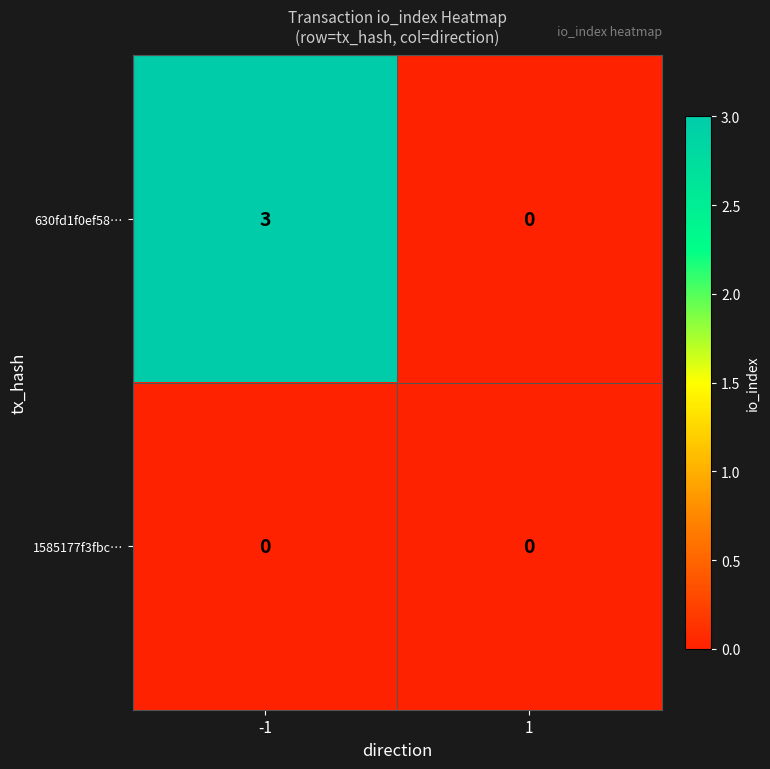

Is it true that 1585177f3fbc… equals 0 at -1?

True